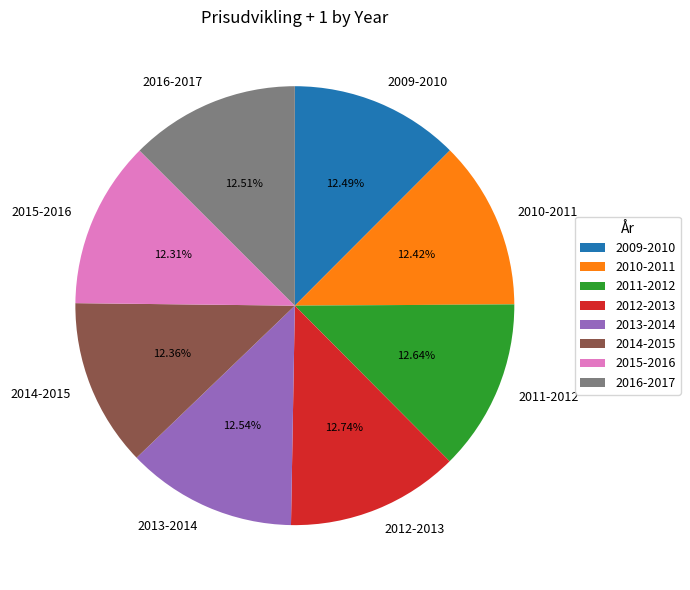

To the nearest percent, what portion does 2013-2014 represent?

13%